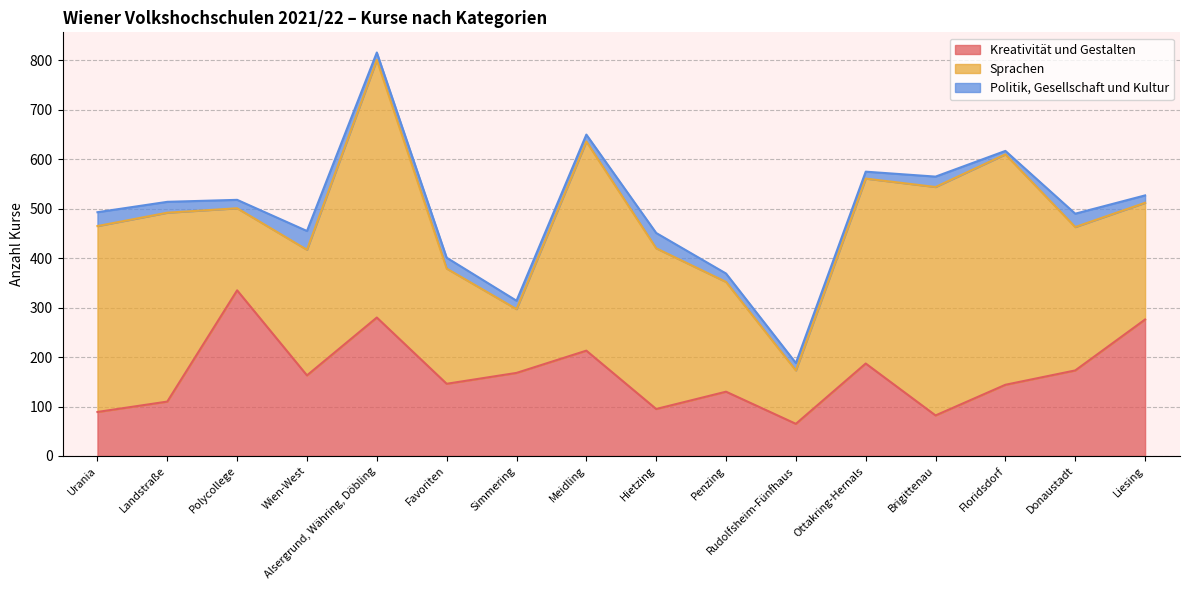

True or false: Sprachen and Kreativität und Gestalten intersect in this chart.

True